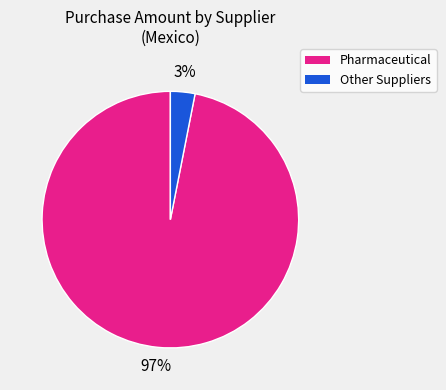

Is there a majority slice in this chart?

Yes